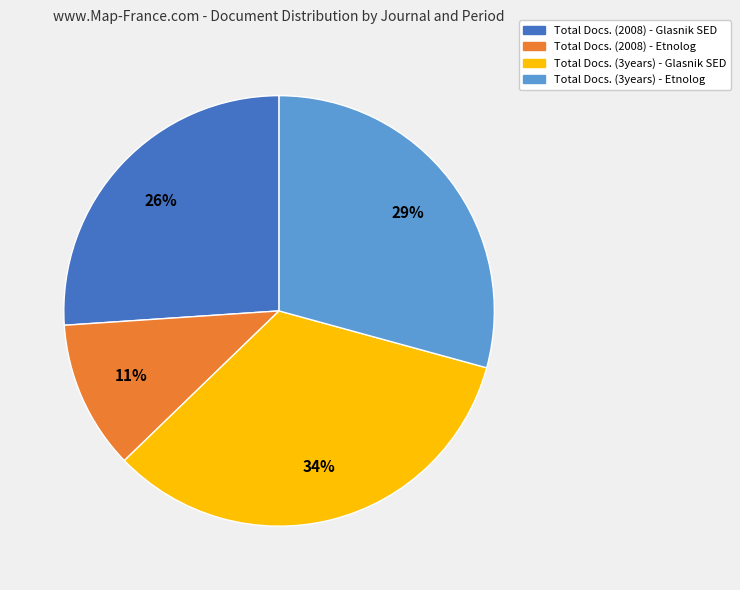

Do Total Docs. (2008) - Etnolog and Total Docs. (3years) - Etnolog together represent more than half of the pie?

No